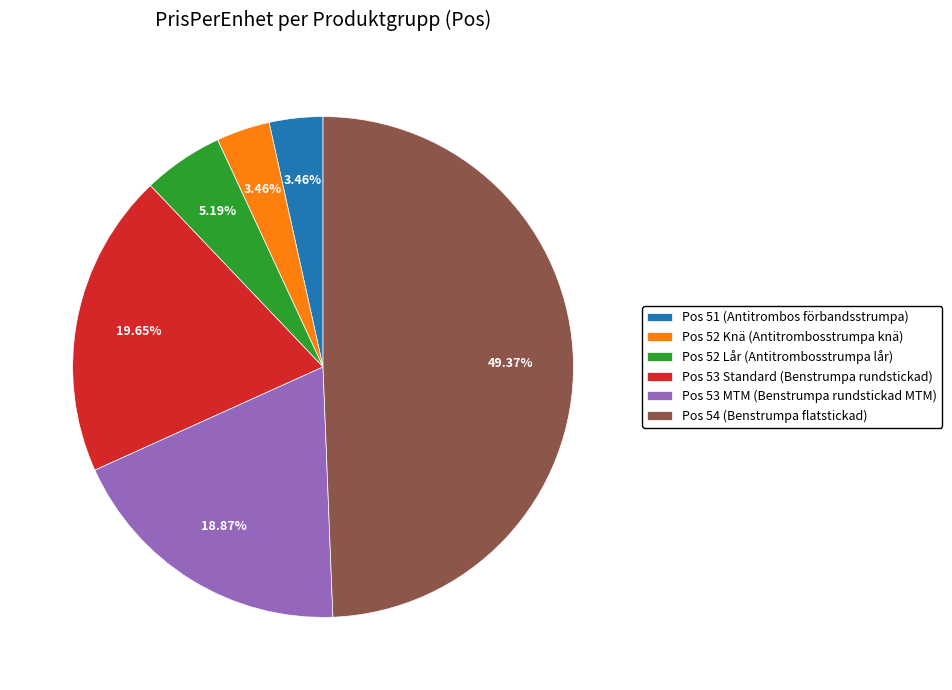

What is the ratio of the value at Pos 53 MTM (Benstrumpa rundstickad MTM) to the value at Pos 53 Standard (Benstrumpa rundstickad)?

1.0